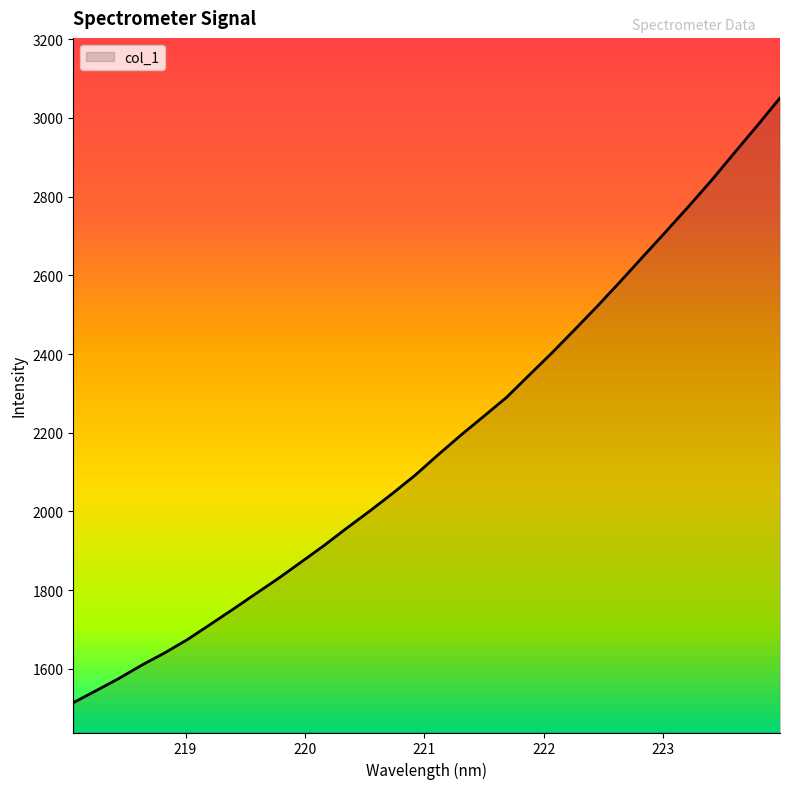

What is the difference between the maximum and minimum values?

1536.4